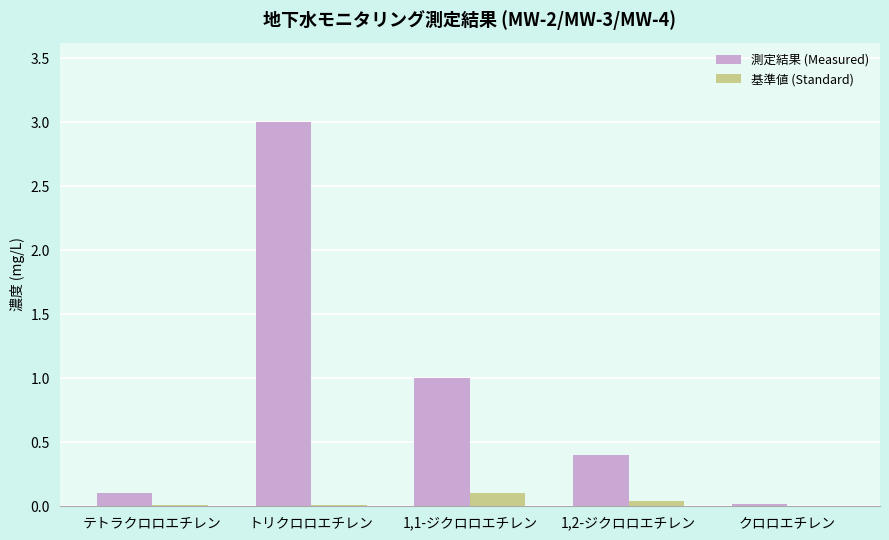

At which category is the sum across all series the highest?

トリクロロエチレン